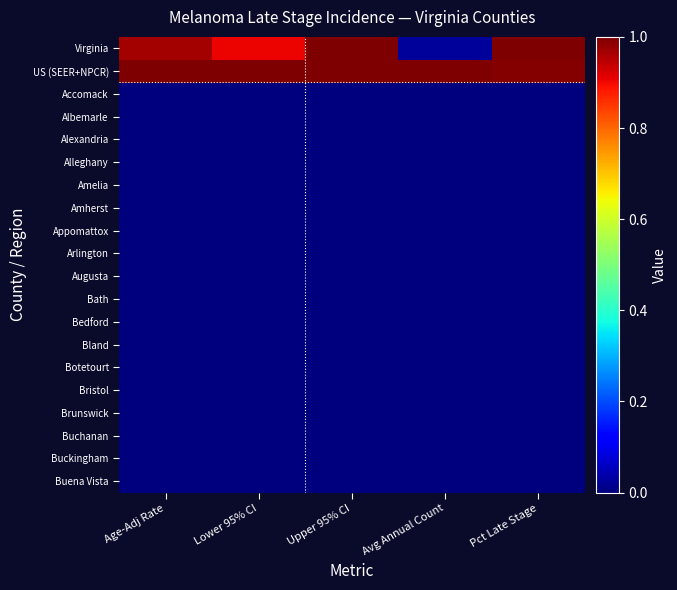

Reading left to right, list all the values displayed in this chart.

Virginia: Age-Adj Rate=1.0	Lower 95% CI=0.9	Upper 95% CI=1.0	Avg Annual Count=0.0	Pct Late Stage=1.0
US (SEER+NPCR): Age-Adj Rate=1.0	Lower 95% CI=1.0	Upper 95% CI=1.0	Avg Annual Count=1.0	Pct Late Stage=1.0
Accomack: Age-Adj Rate=0.0	Lower 95% CI=0.0	Upper 95% CI=0.0	Avg Annual Count=0.0	Pct Late Stage=0.0
Albemarle: Age-Adj Rate=0.0	Lower 95% CI=0.0	Upper 95% CI=0.0	Avg Annual Count=0.0	Pct Late Stage=0.0
Alexandria: Age-Adj Rate=0.0	Lower 95% CI=0.0	Upper 95% CI=0.0	Avg Annual Count=0.0	Pct Late Stage=0.0
Alleghany: Age-Adj Rate=0.0	Lower 95% CI=0.0	Upper 95% CI=0.0	Avg Annual Count=0.0	Pct Late Stage=0.0
Amelia: Age-Adj Rate=0.0	Lower 95% CI=0.0	Upper 95% CI=0.0	Avg Annual Count=0.0	Pct Late Stage=0.0
Amherst: Age-Adj Rate=0.0	Lower 95% CI=0.0	Upper 95% CI=0.0	Avg Annual Count=0.0	Pct Late Stage=0.0
Appomattox: Age-Adj Rate=0.0	Lower 95% CI=0.0	Upper 95% CI=0.0	Avg Annual Count=0.0	Pct Late Stage=0.0
Arlington: Age-Adj Rate=0.0	Lower 95% CI=0.0	Upper 95% CI=0.0	Avg Annual Count=0.0	Pct Late Stage=0.0
Augusta: Age-Adj Rate=0.0	Lower 95% CI=0.0	Upper 95% CI=0.0	Avg Annual Count=0.0	Pct Late Stage=0.0
Bath: Age-Adj Rate=0.0	Lower 95% CI=0.0	Upper 95% CI=0.0	Avg Annual Count=0.0	Pct Late Stage=0.0
Bedford: Age-Adj Rate=0.0	Lower 95% CI=0.0	Upper 95% CI=0.0	Avg Annual Count=0.0	Pct Late Stage=0.0
Bland: Age-Adj Rate=0.0	Lower 95% CI=0.0	Upper 95% CI=0.0	Avg Annual Count=0.0	Pct Late Stage=0.0
Botetourt: Age-Adj Rate=0.0	Lower 95% CI=0.0	Upper 95% CI=0.0	Avg Annual Count=0.0	Pct Late Stage=0.0
Bristol: Age-Adj Rate=0.0	Lower 95% CI=0.0	Upper 95% CI=0.0	Avg Annual Count=0.0	Pct Late Stage=0.0
Brunswick: Age-Adj Rate=0.0	Lower 95% CI=0.0	Upper 95% CI=0.0	Avg Annual Count=0.0	Pct Late Stage=0.0
Buchanan: Age-Adj Rate=0.0	Lower 95% CI=0.0	Upper 95% CI=0.0	Avg Annual Count=0.0	Pct Late Stage=0.0
Buckingham: Age-Adj Rate=0.0	Lower 95% CI=0.0	Upper 95% CI=0.0	Avg Annual Count=0.0	Pct Late Stage=0.0
Buena Vista: Age-Adj Rate=0.0	Lower 95% CI=0.0	Upper 95% CI=0.0	Avg Annual Count=0.0	Pct Late Stage=0.0